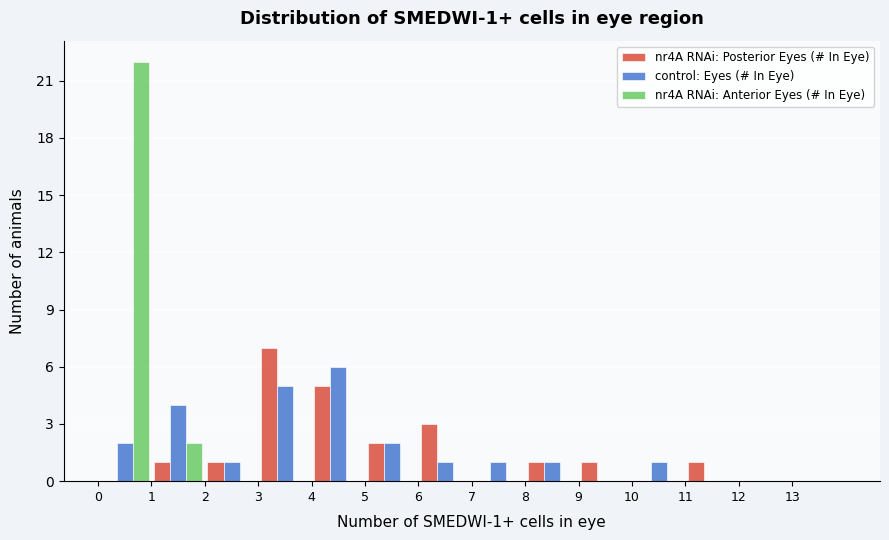

In the nr4A RNAi: Posterior Eyes (# In Eye) series, which range on the x-axis has the tallest bar?

3 to 4